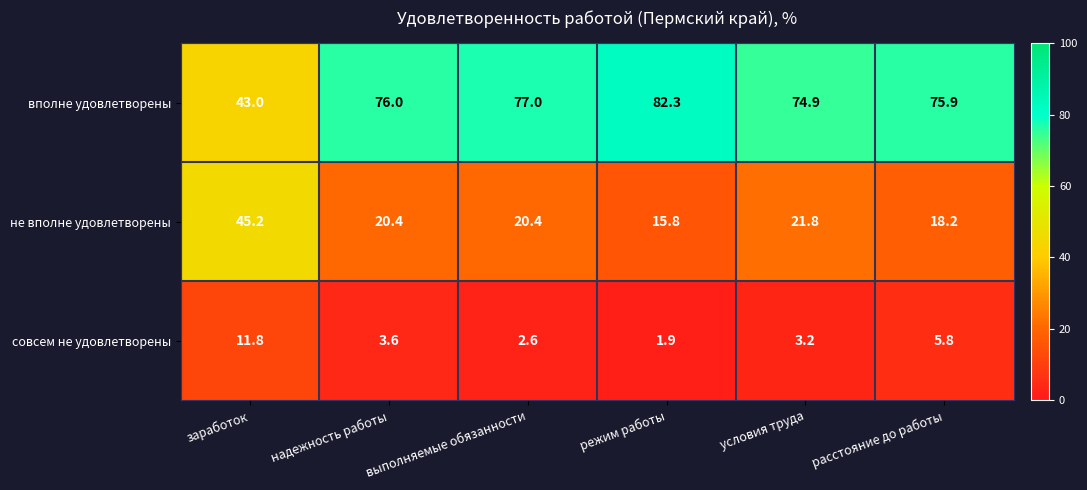

Rank the series by their average value, from lowest to highest.

совсем не удовлетворены, не вполне удовлетворены, вполне удовлетворены